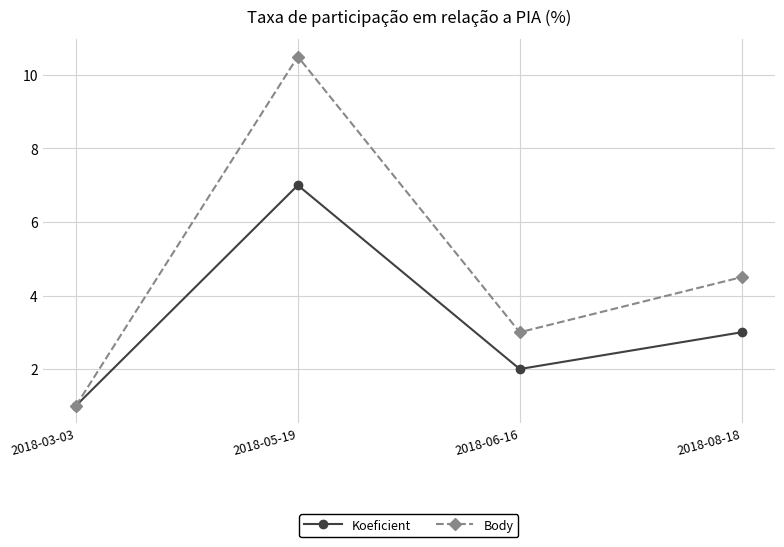

What is the average value of the Body series?

4.8